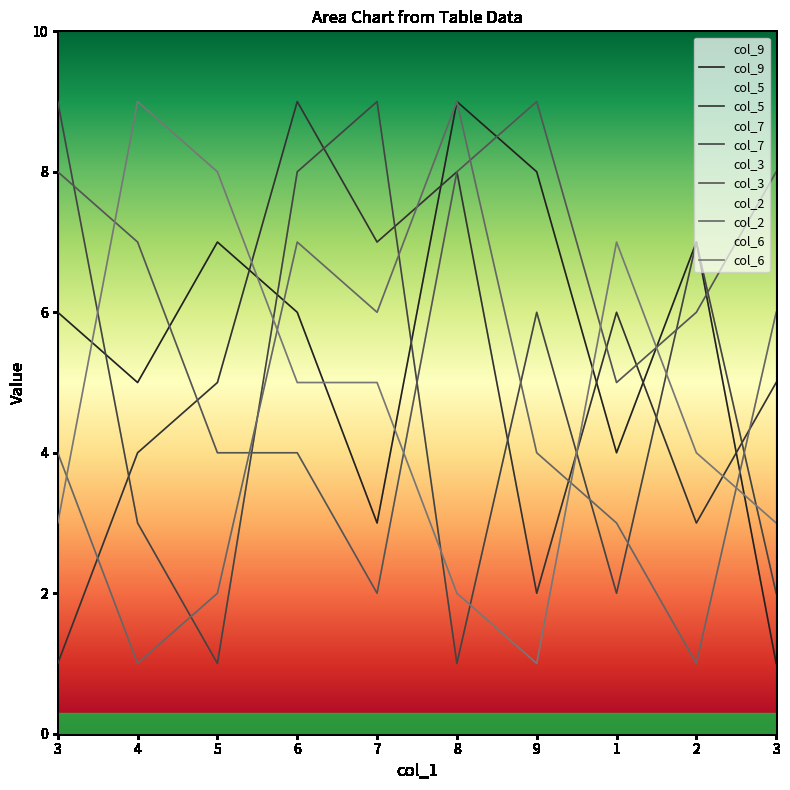

What is the difference between the col_6 values at 6 and 4?

4